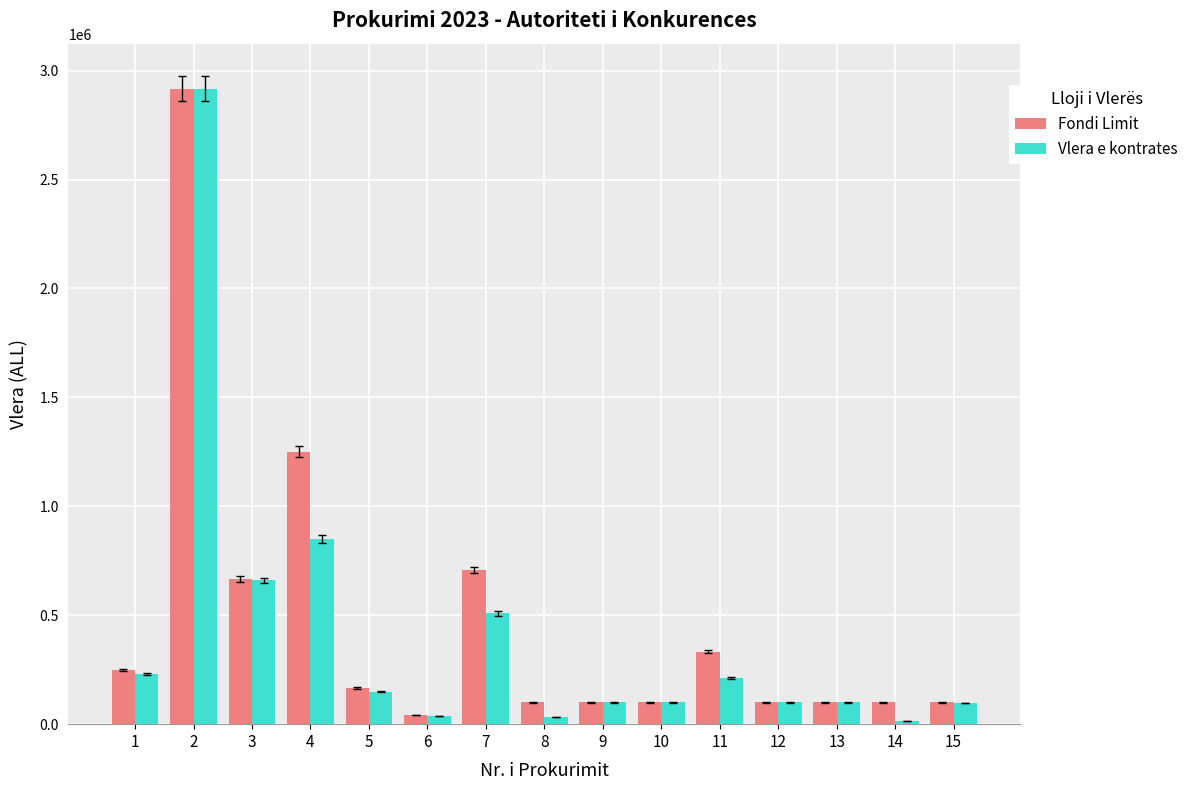

What is the highest value of the Fondi Limit series?

2916667.0